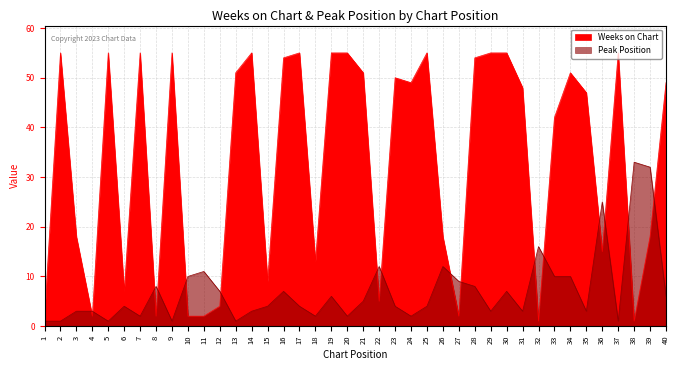

Between 33 and 2, which is larger?

2